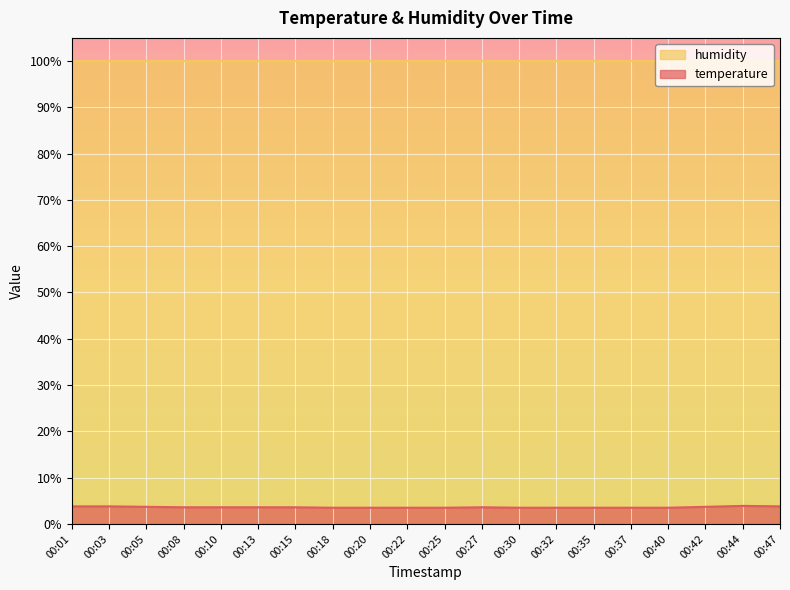

How many lines are shown in the chart?

2